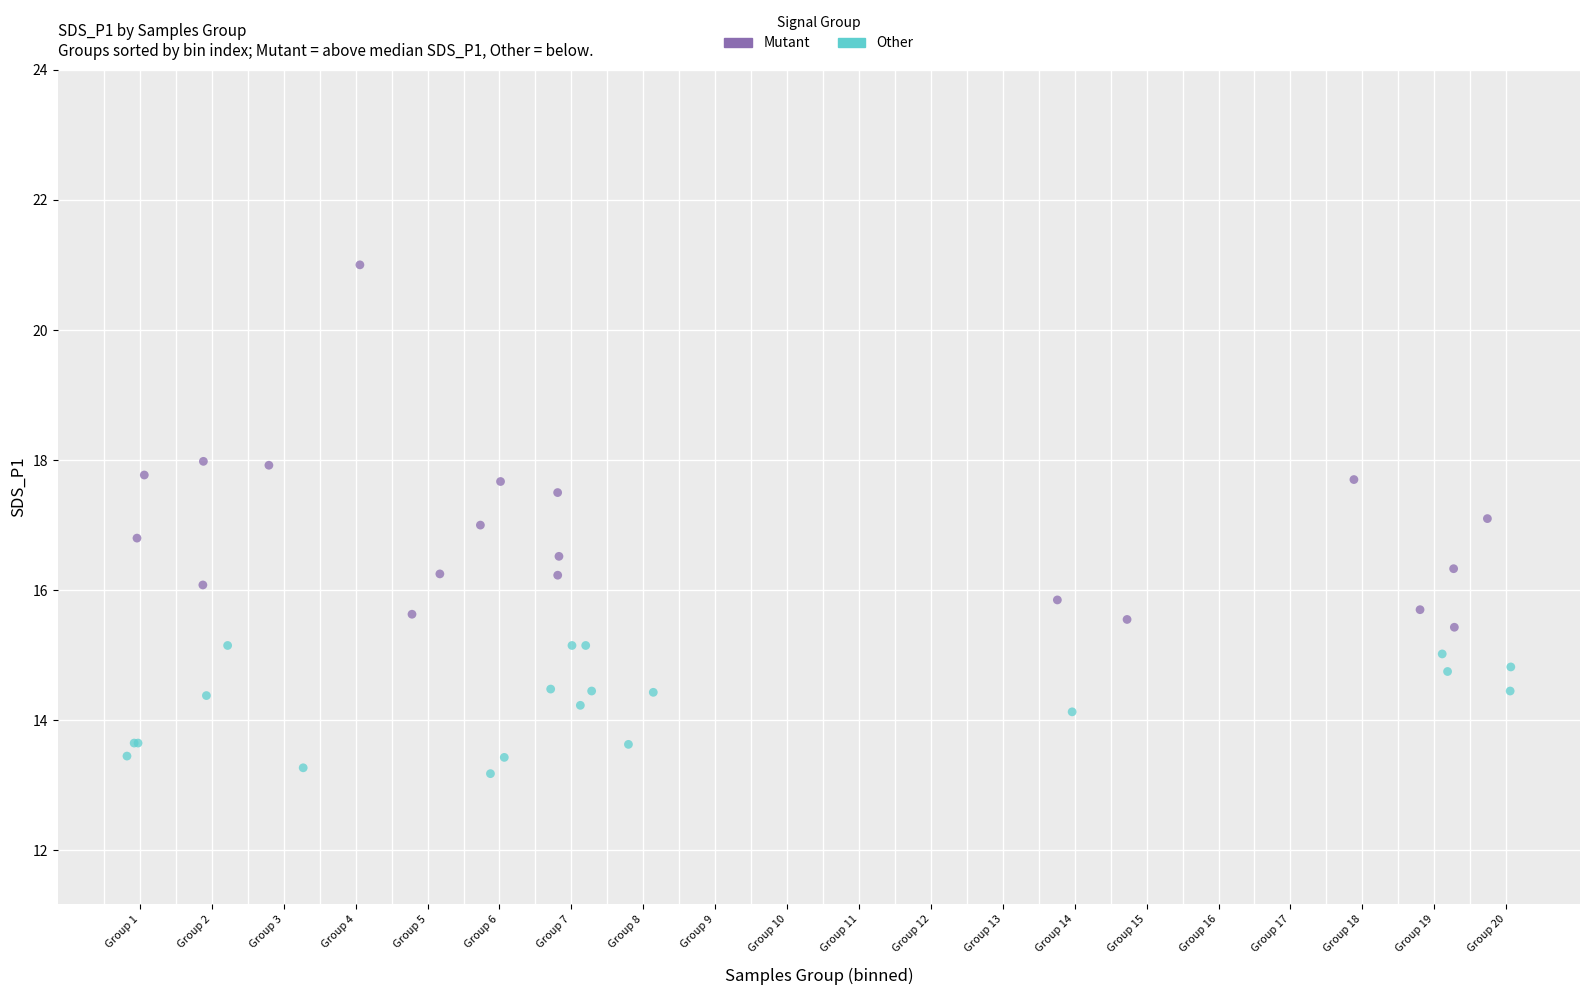

Which series contains the highest Y value?

Mutant